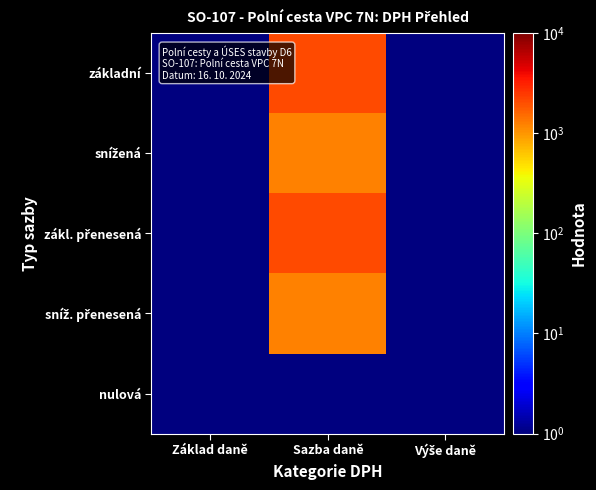

What is the maximum value shown in the chart?

2100